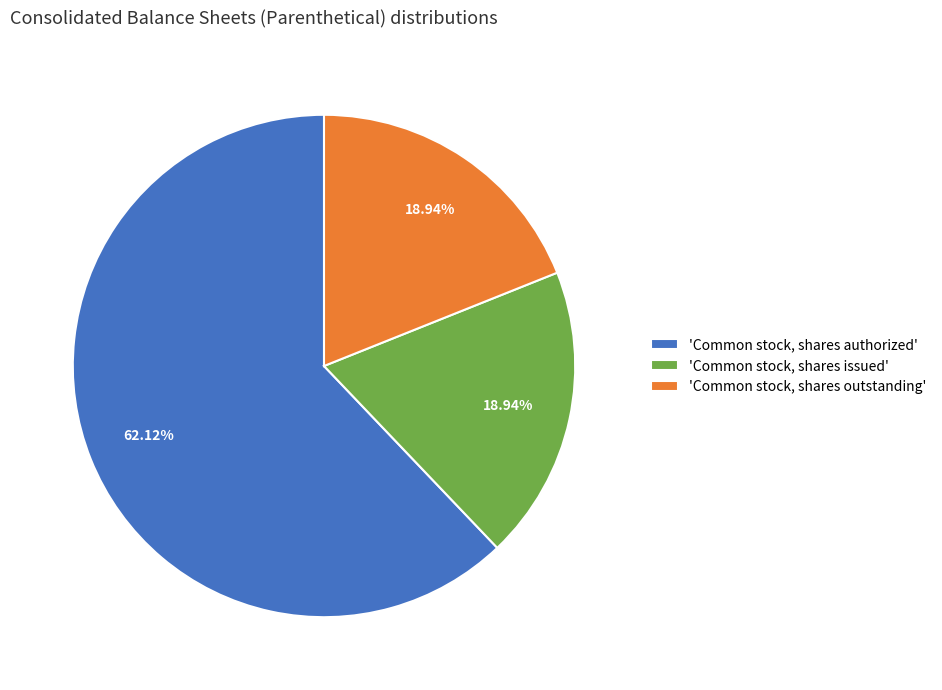

Which has a higher value, 'Common stock, shares issued' or 'Common stock, shares authorized'?

'Common stock, shares authorized'